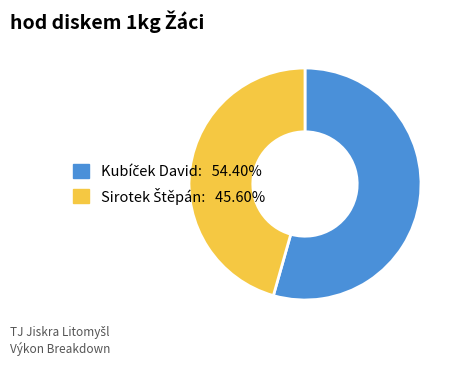

How many slices are in this pie chart?

2